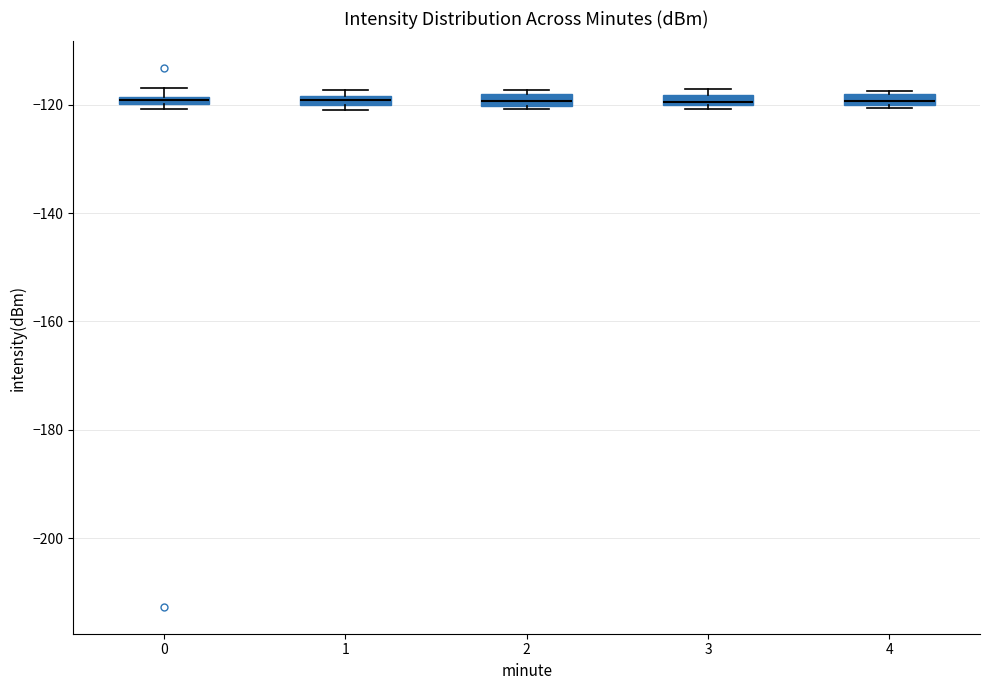

Where is the lower edge of the box at x = 2 on the y-axis? The values are not printed on the chart, so give them approximately, as read against the axis.

-120